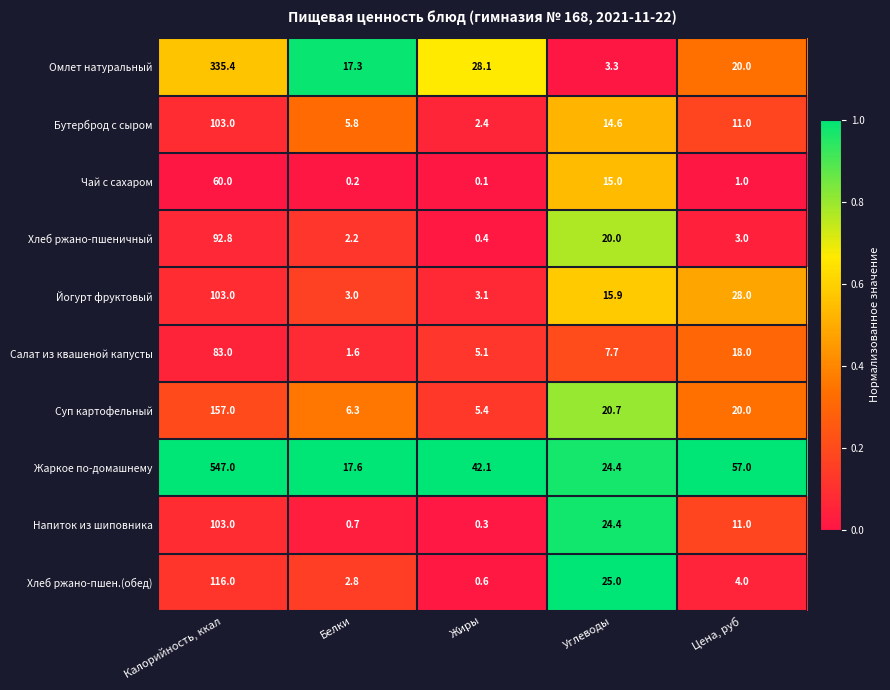

At which label does Жаркое по-домашнему reach its minimum?

Белки